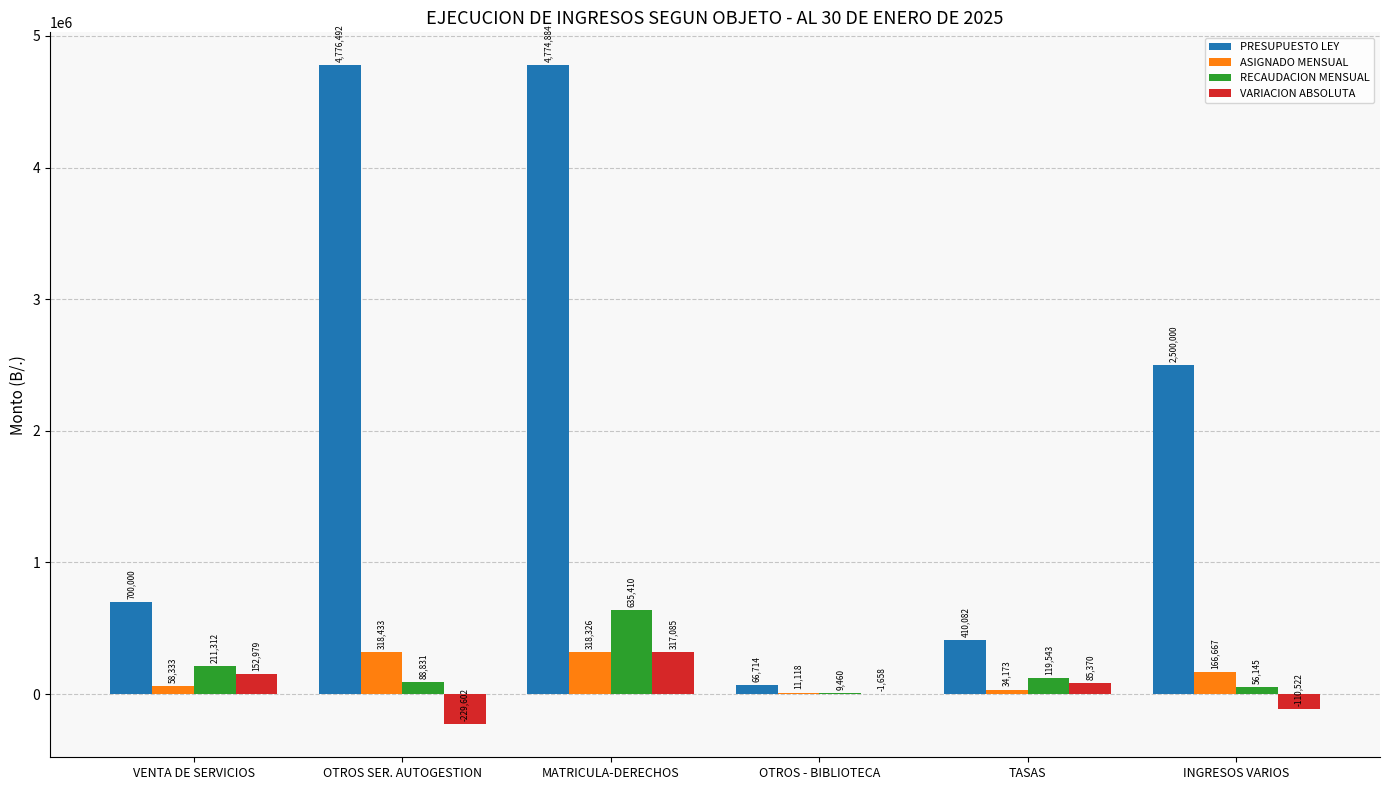

Between MATRICULA-DERECHOS and INGRESOS VARIOS, which series saw the biggest shift?

PRESUPUESTO LEY